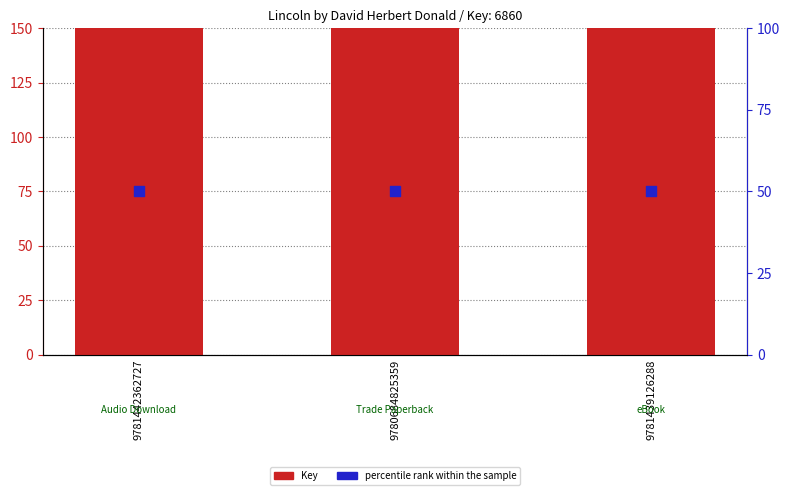

What is the total value across all series at 9781439126288?

6910